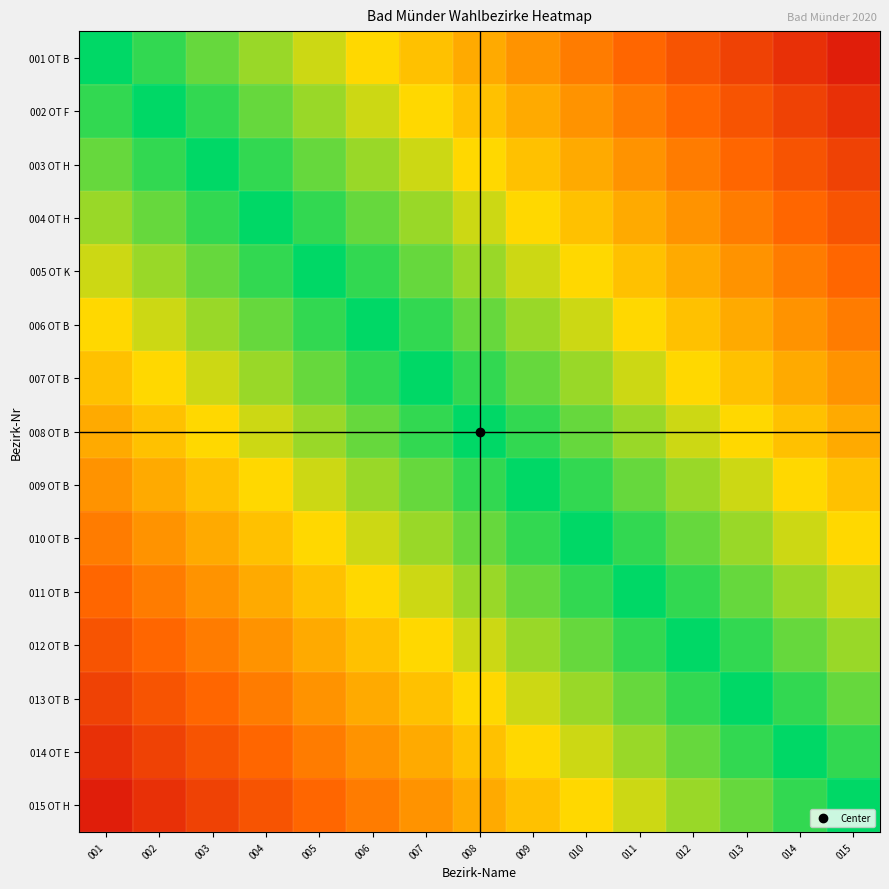

What is the difference between the highest and lowest values at 002?

0.9